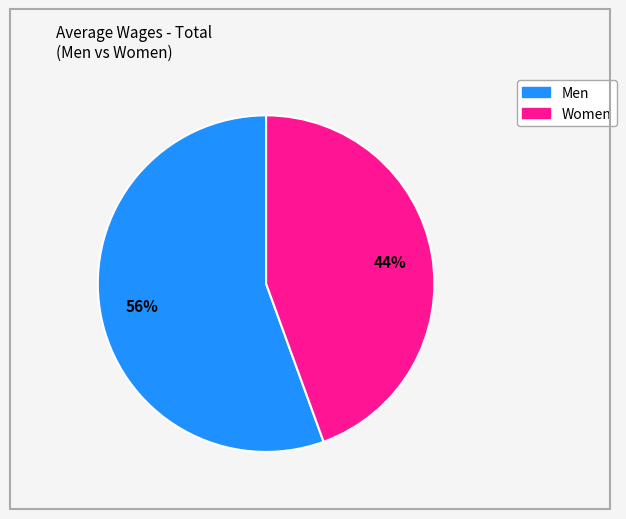

Which category accounts for the majority?

Men